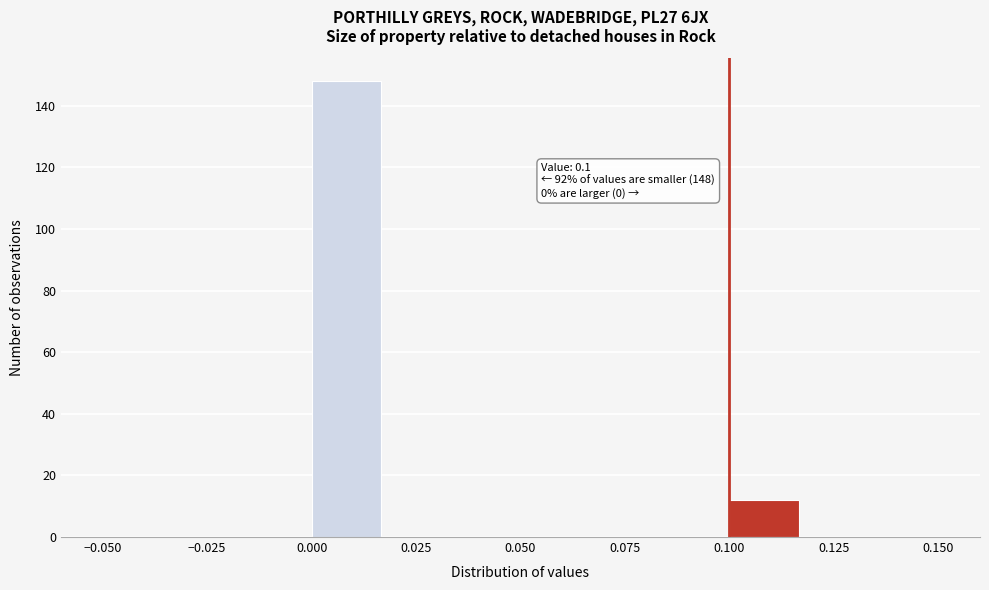

Around what value on the x-axis is the tallest bar? Give the approximate position of its centre, as read against the axis.

0.010